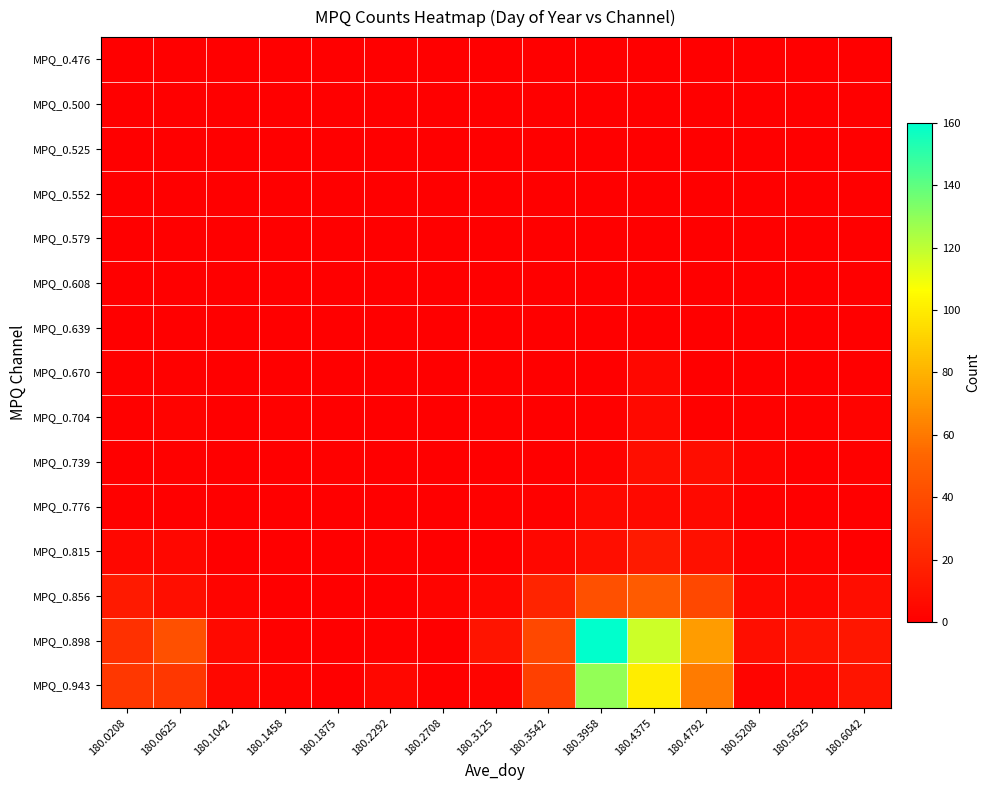

At which category is the sum across all series the highest?

180.3958